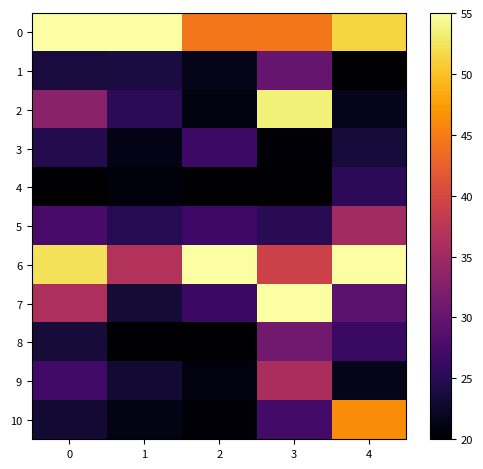

What is the maximum value shown in the chart?

55.0